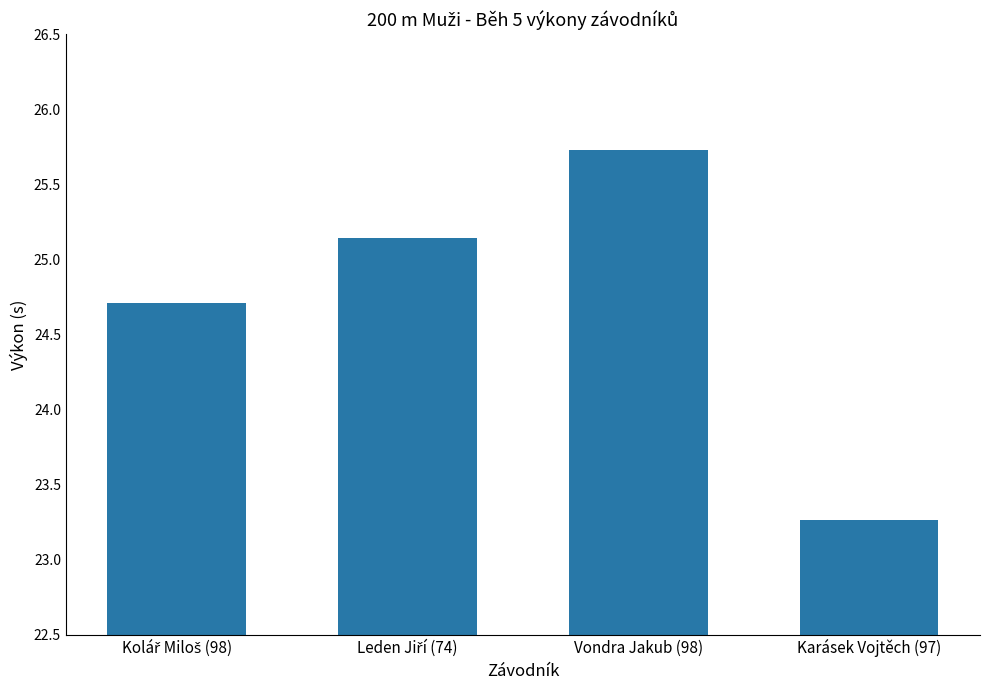

Between Vondra Jakub (98) and Karásek Vojtěch (97), which is larger?

Vondra Jakub (98)